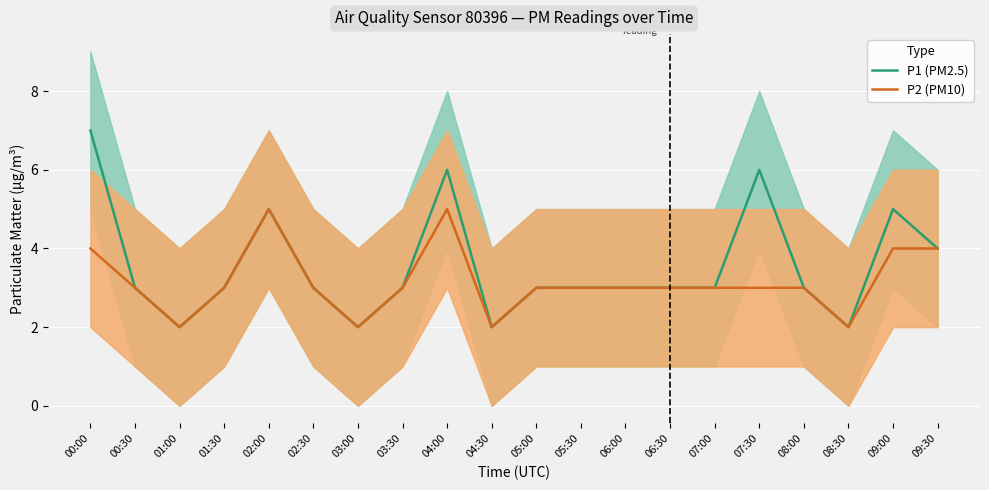

Reading left to right, what are all the values shown in this chart?

P1 (PM2.5): 7	3	2	3	5	3	2	3	6	2	3	3	3	3	3	6	3	2	5	4
P2 (PM10): 4	3	2	3	5	3	2	3	5	2	3	3	3	3	3	3	3	2	4	4